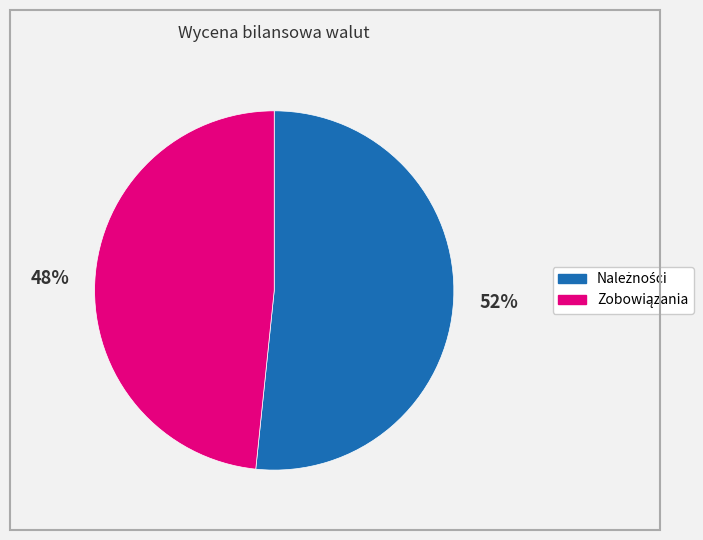

Does any single category account for the majority?

Yes